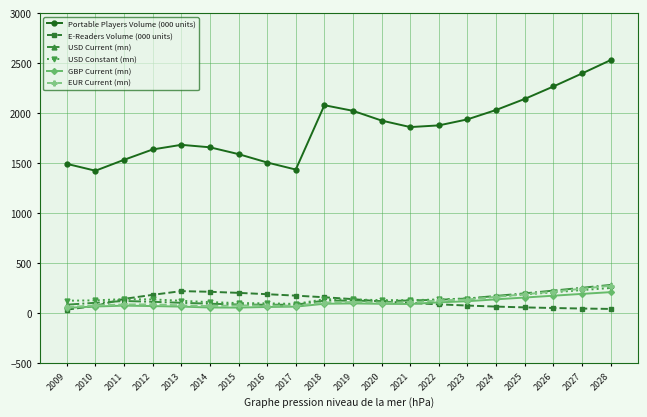

What is the value of the USD Current (mn) point at the 3rd from the left?

124.0